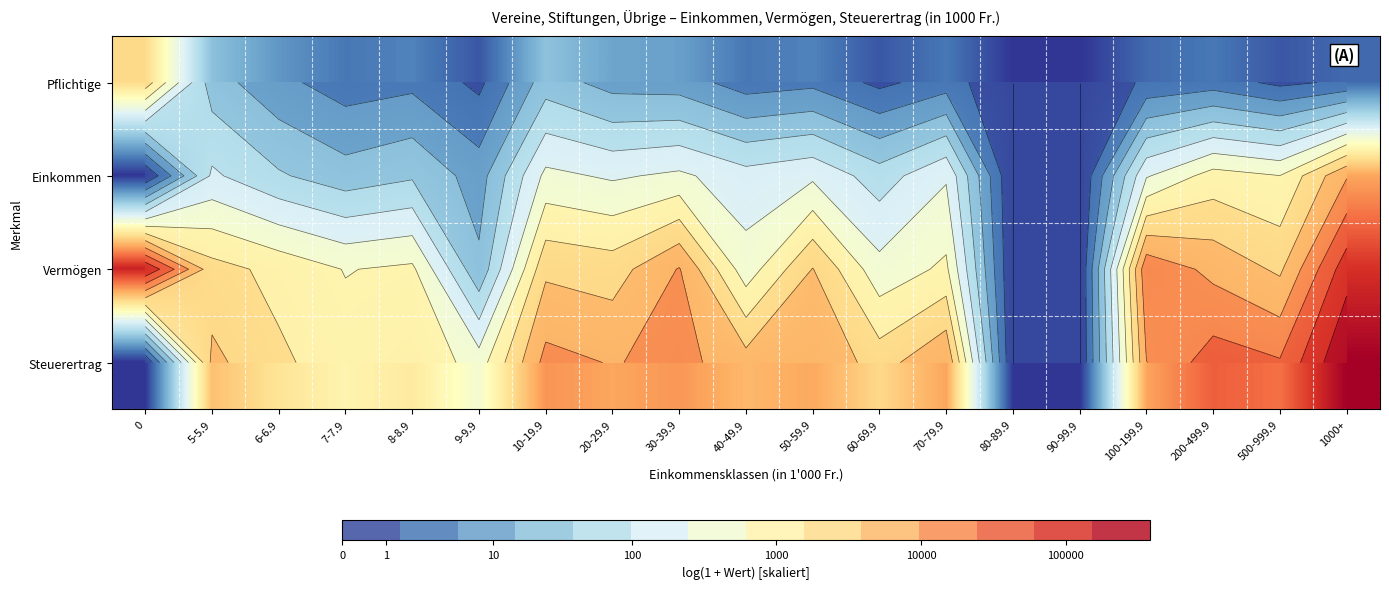

What is the spread (max minus min) of values at 6-6.9?

5.4